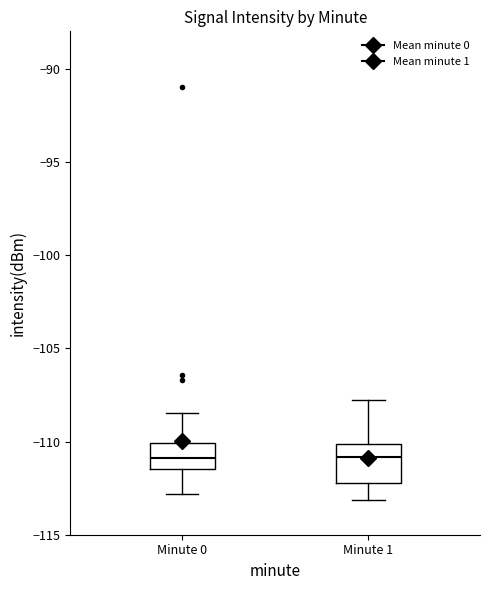

Reading left to right, transcribe this box plot: for each box, give where its median line is, the range the box spans, and where its two whiskers end, as read against the y-axis. The values are not printed on the chart, so give them approximately, as read against the axis.

Minute 0: median -111.0, box -111.5 to -110.0, whiskers -113.0 to -108.5
Minute 1: median -111.0, box -112.0 to -110.0, whiskers -113.0 to -108.0